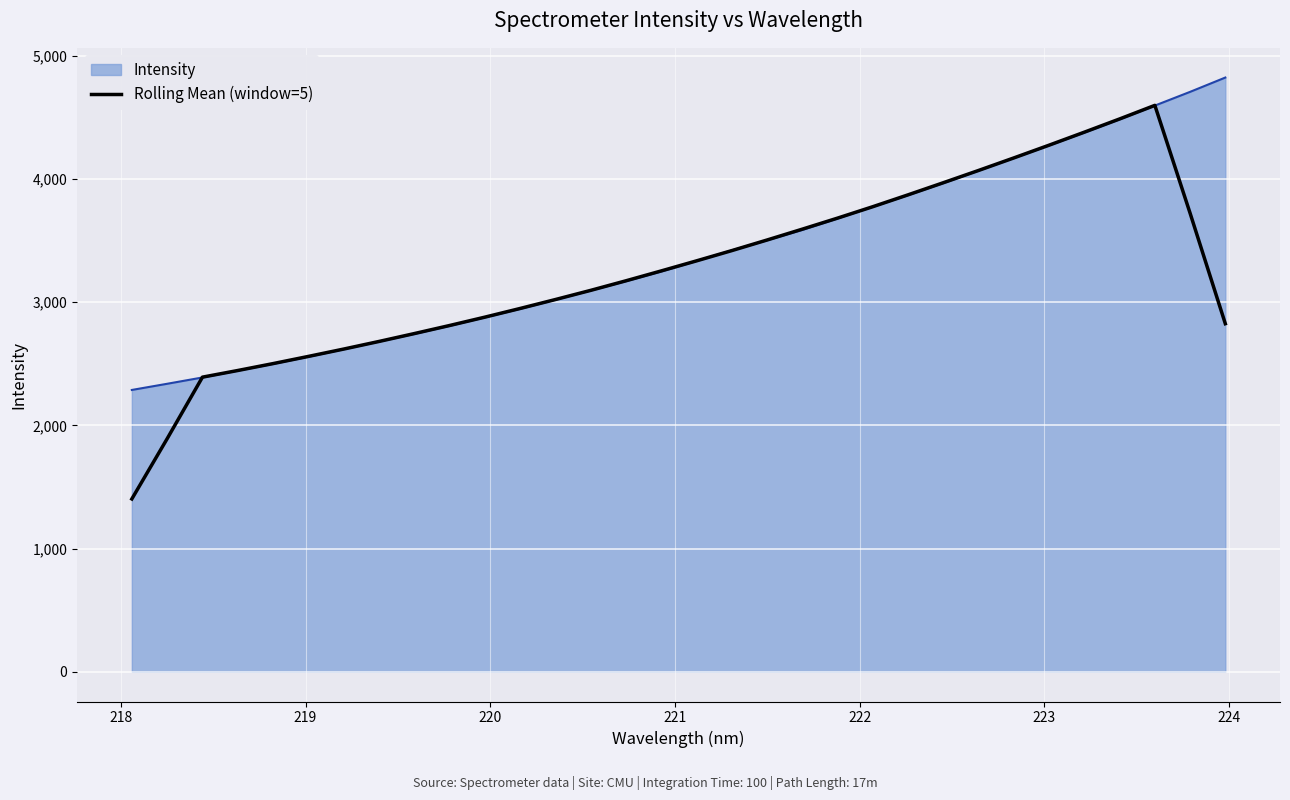

List the series in order of their peak value, highest first.

Intensity, Rolling Mean (window=5)